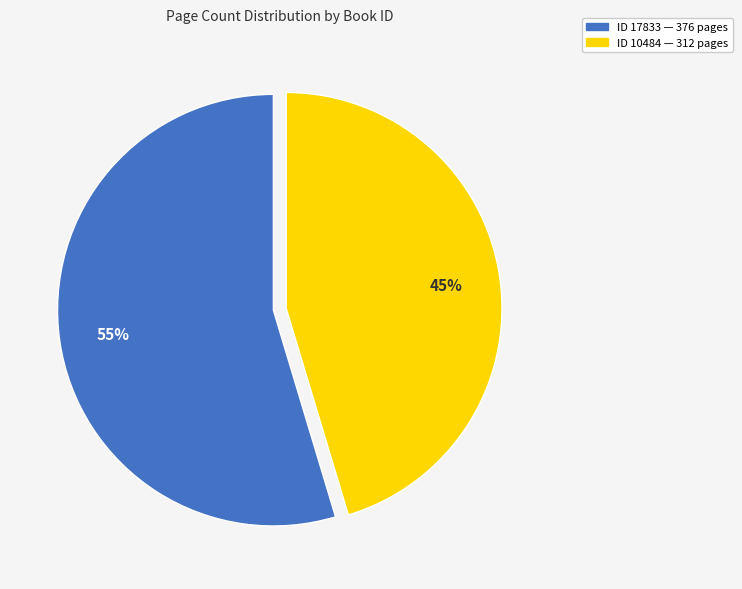

Rank the categories by value from lowest to highest.

ID 10484 — 312 pages, ID 17833 — 376 pages